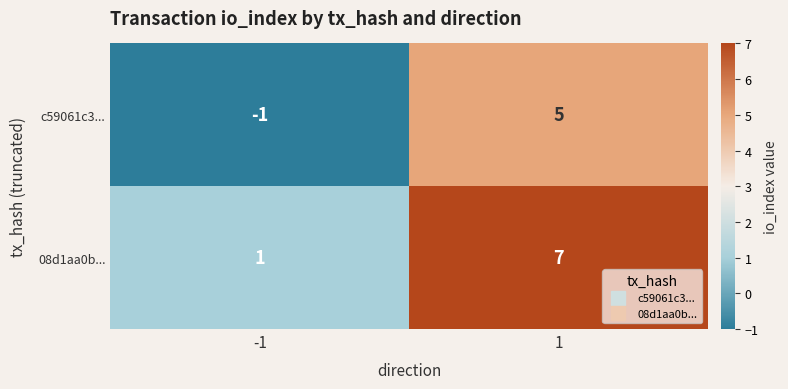

At how many categories does at least one series exceed 3?

1